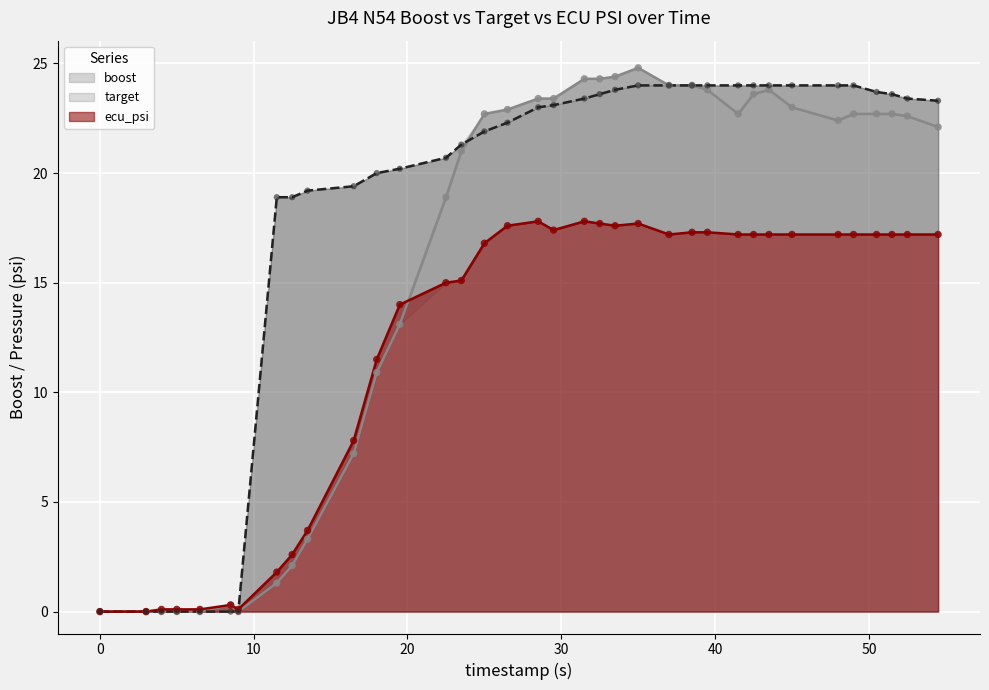

Which series has the largest Y range (max minus min)?

boost